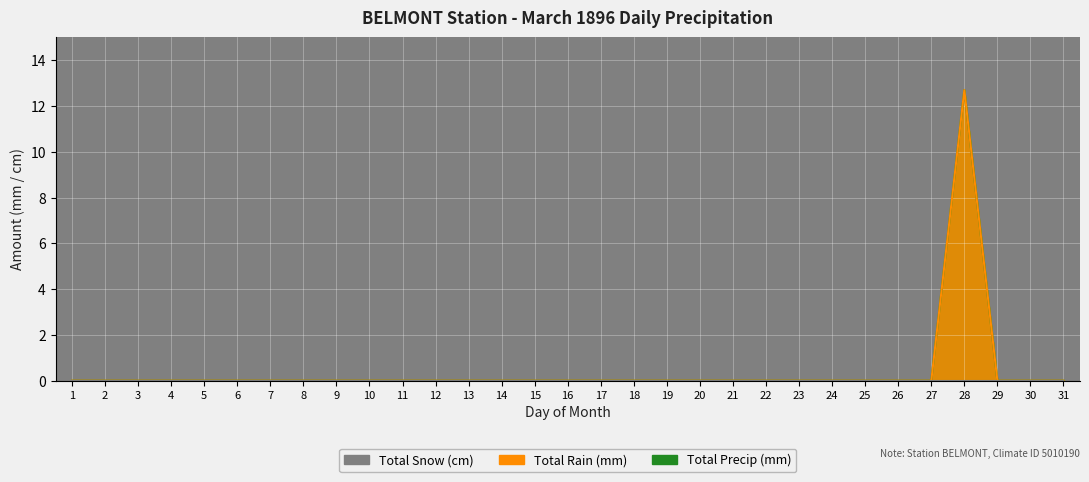

At which category does Total Precip (mm) reach its first local peak?

28